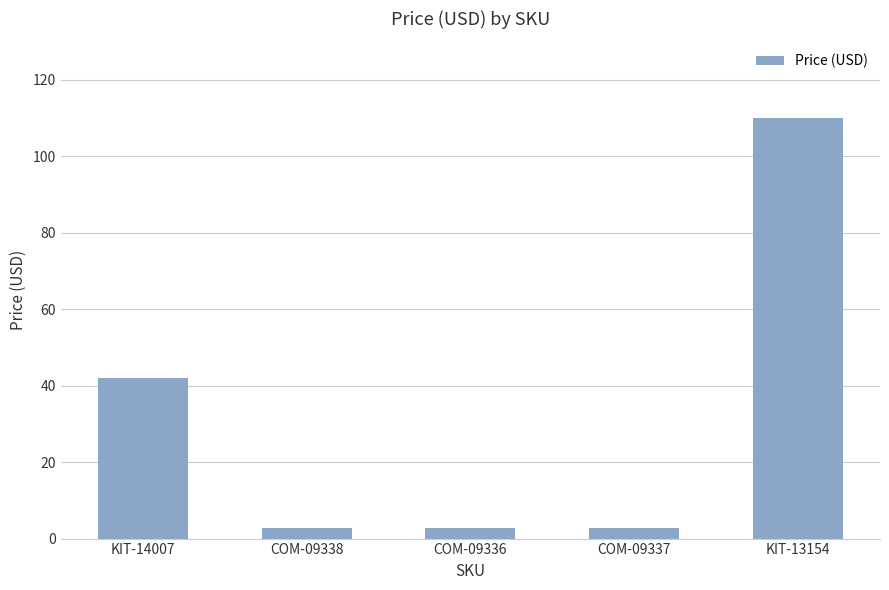

Are the bars horizontal?

No